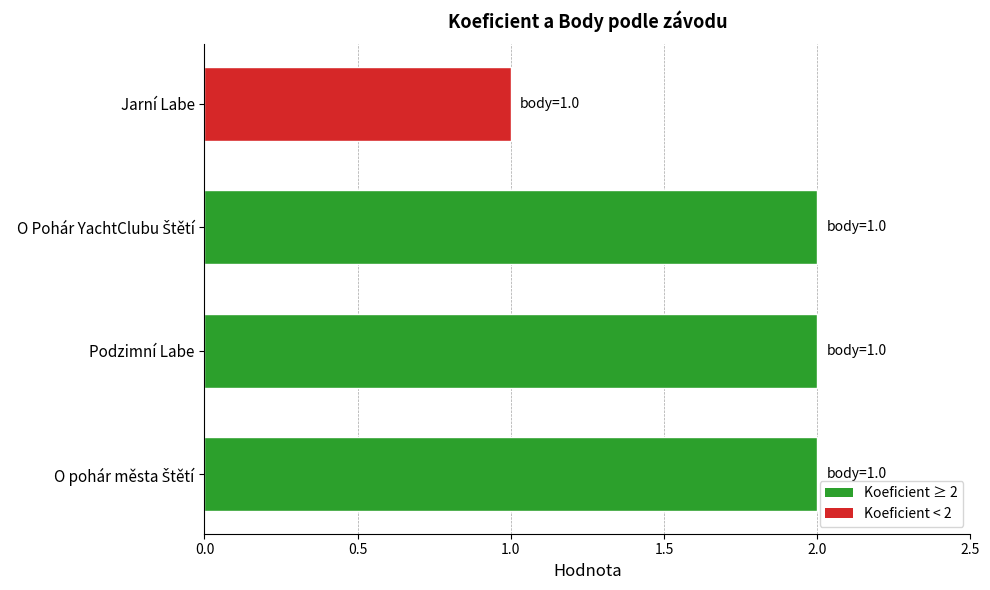

The value at Podzimní Labe is 3. True or false?

False